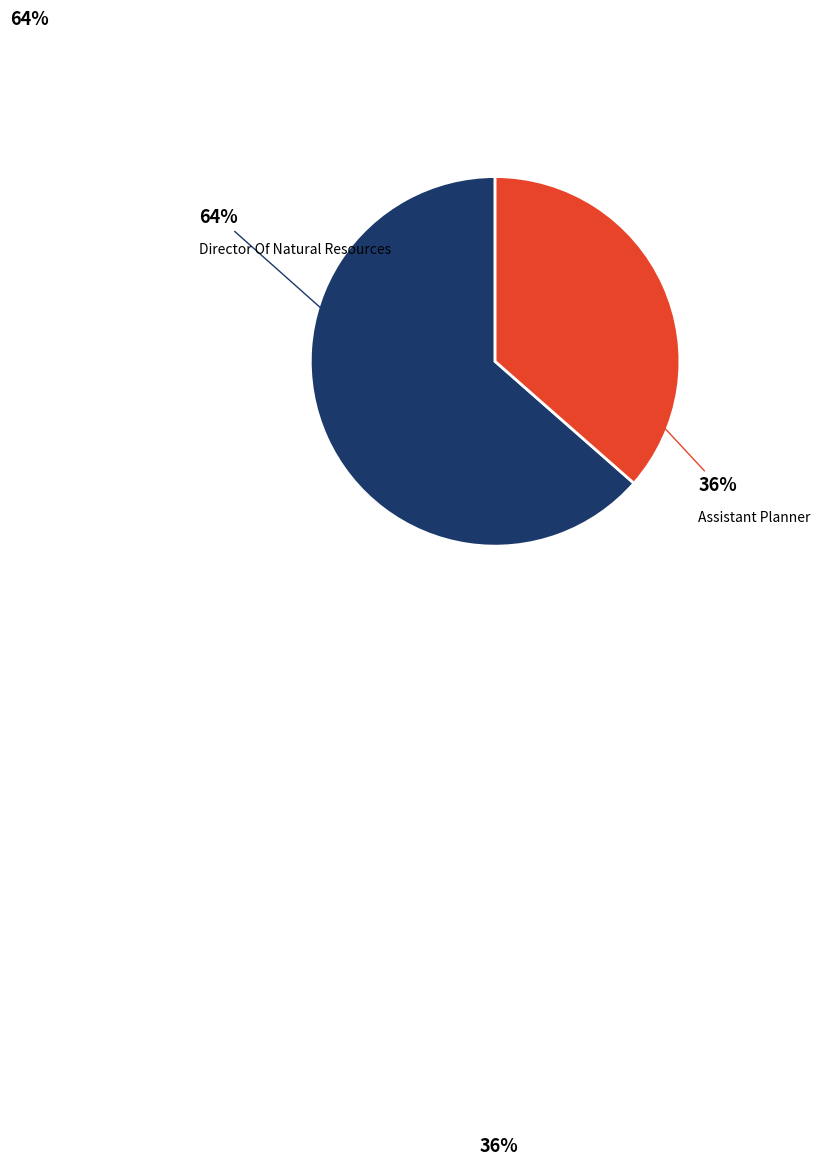

To the nearest percent, what percentage of the pie is Director Of Natural Resources?

64%